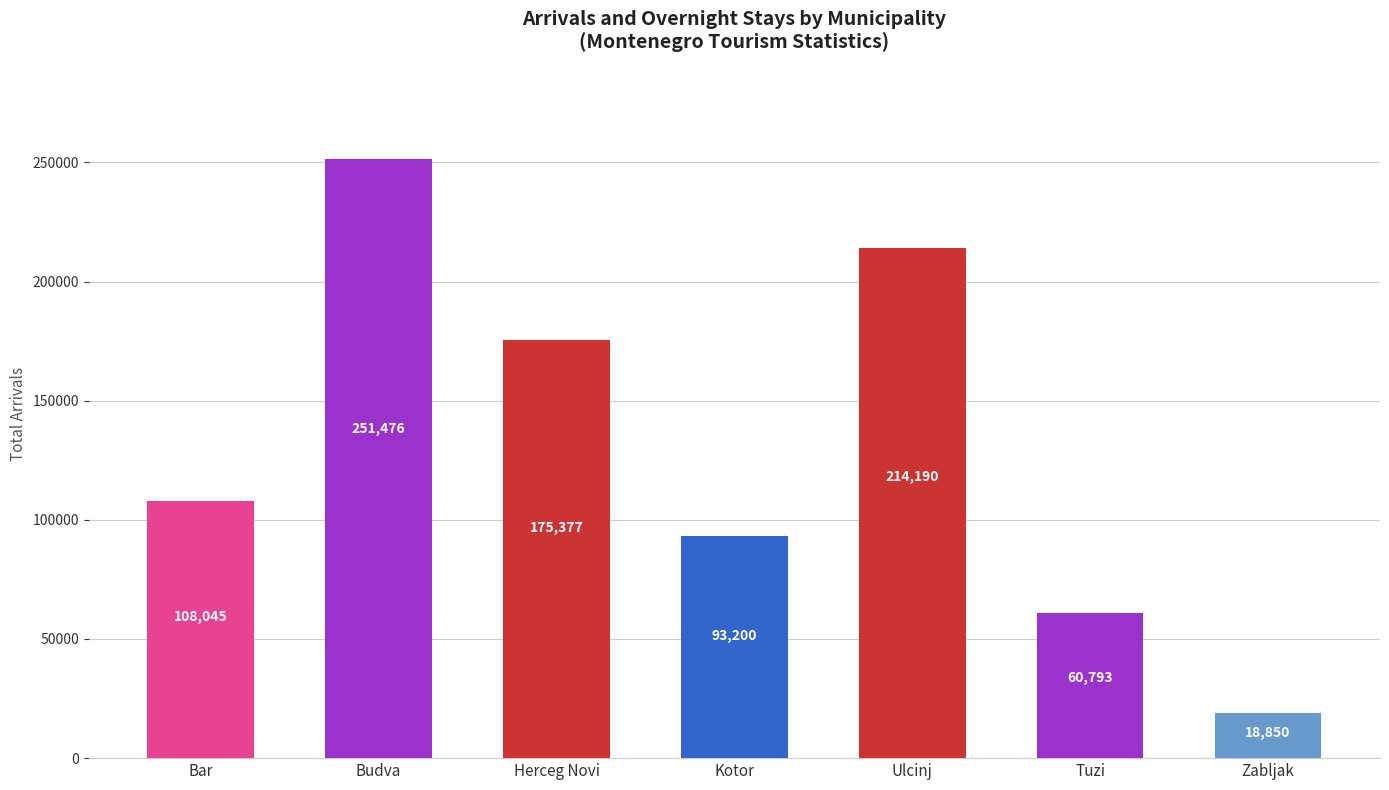

Reading left to right, transcribe all the data shown in this chart.

108045	251476	175377	93200	214190	60793	18850